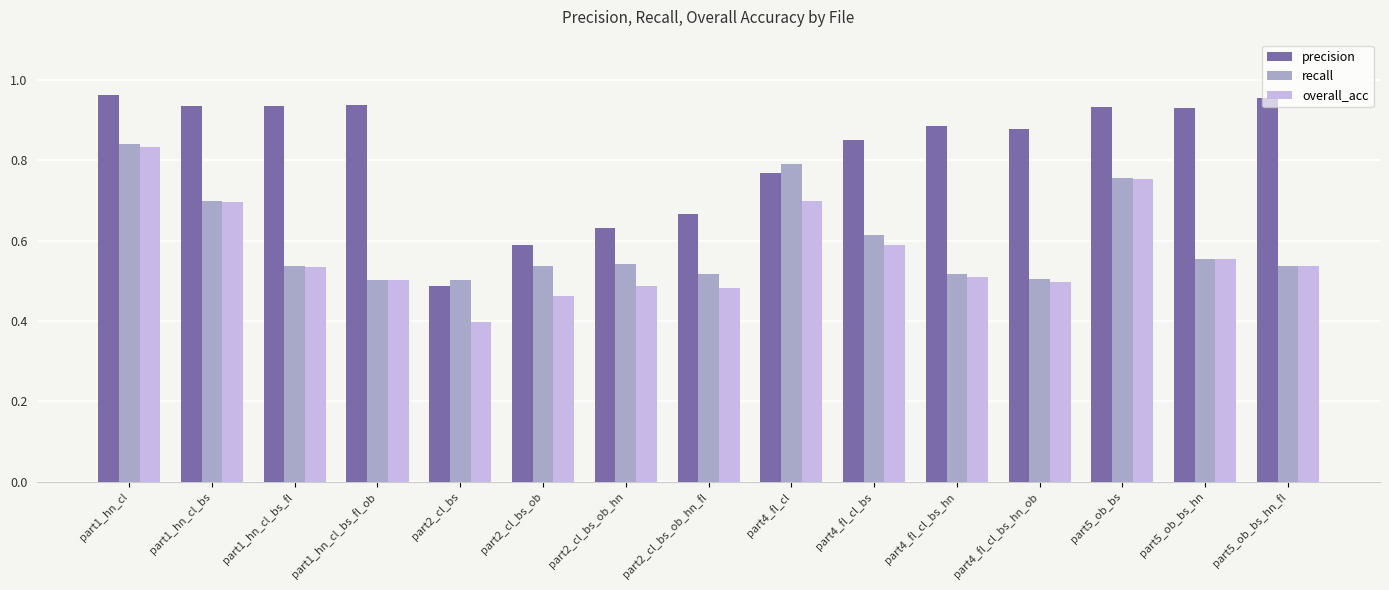

Which series has the largest total across all categories?

precision